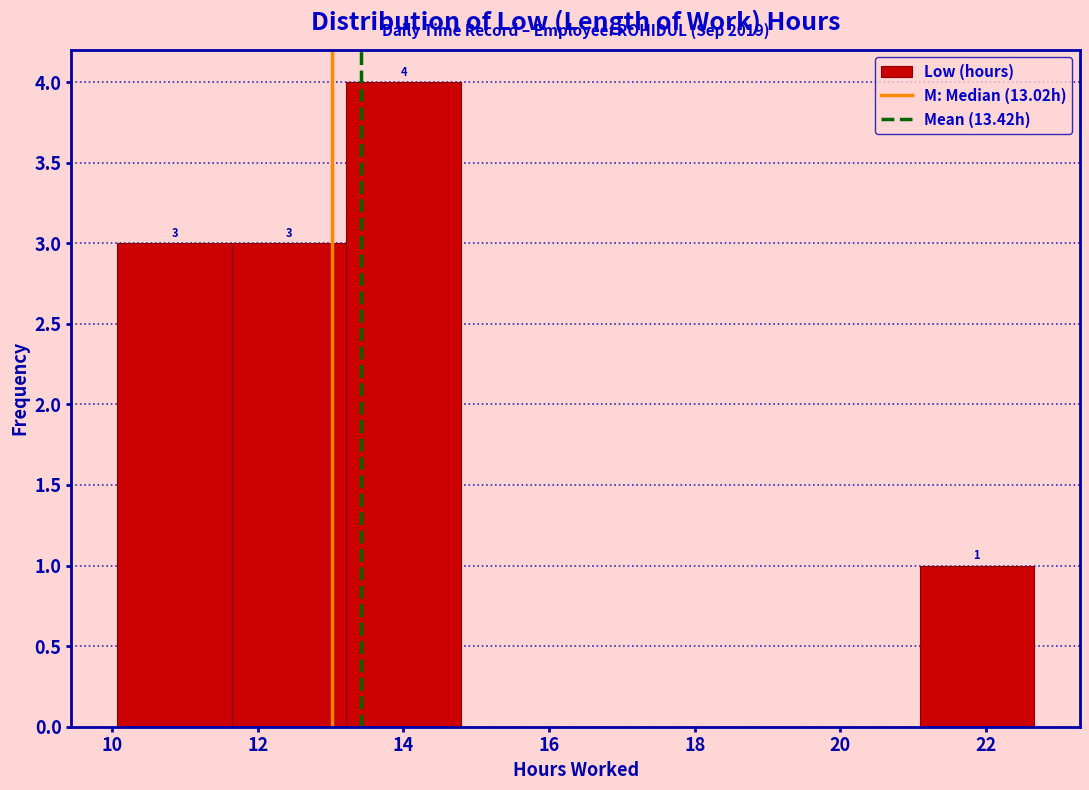

Over which range of the x-axis is the bar tallest?

13.2 to 14.8